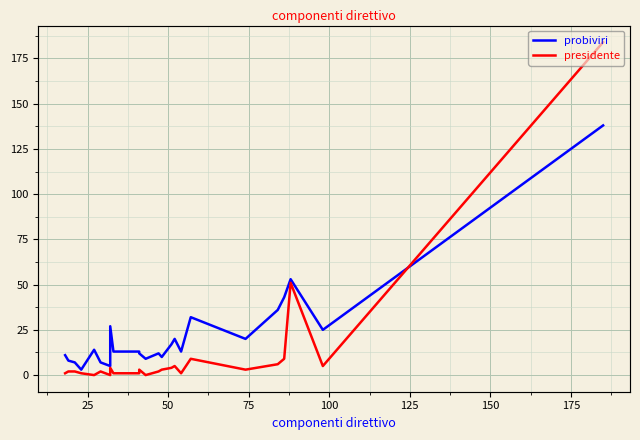

At how many categories does at least one series exceed 65?

1